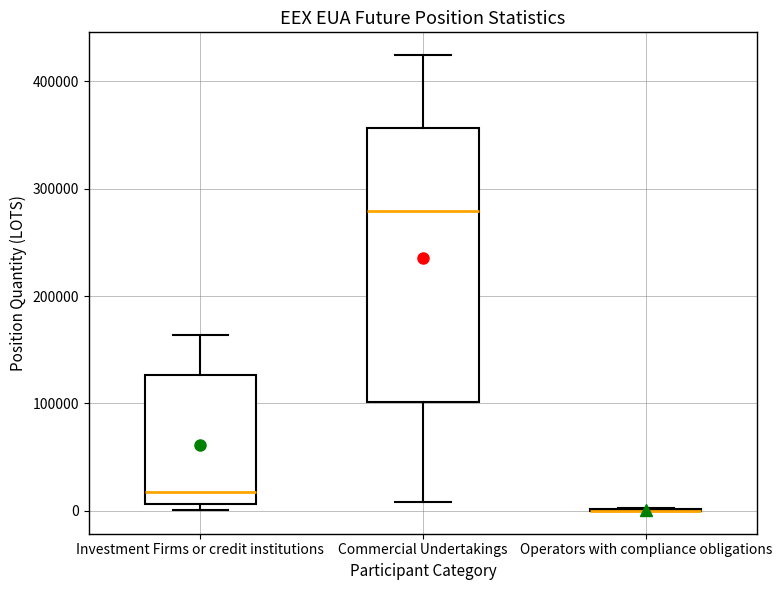

Comparing the boxes themselves (not the whiskers), which one is the tallest?

Commercial Undertakings